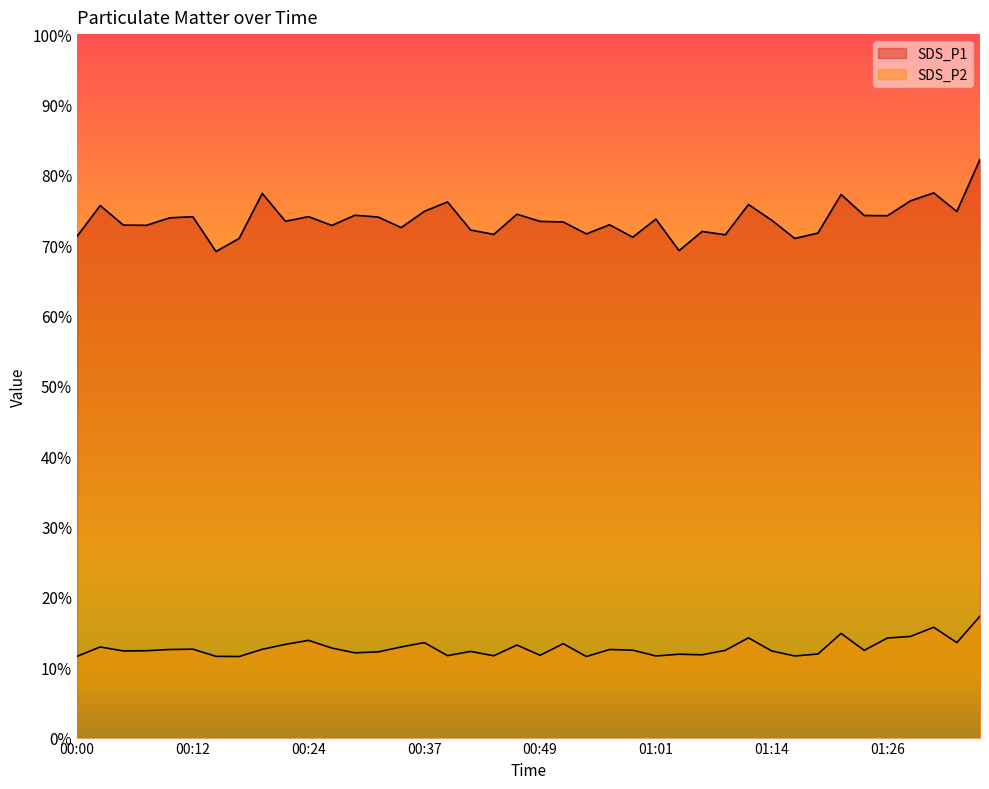

In SDS_P1, how many points are higher than both neighbors (excluding endpoints)?

13